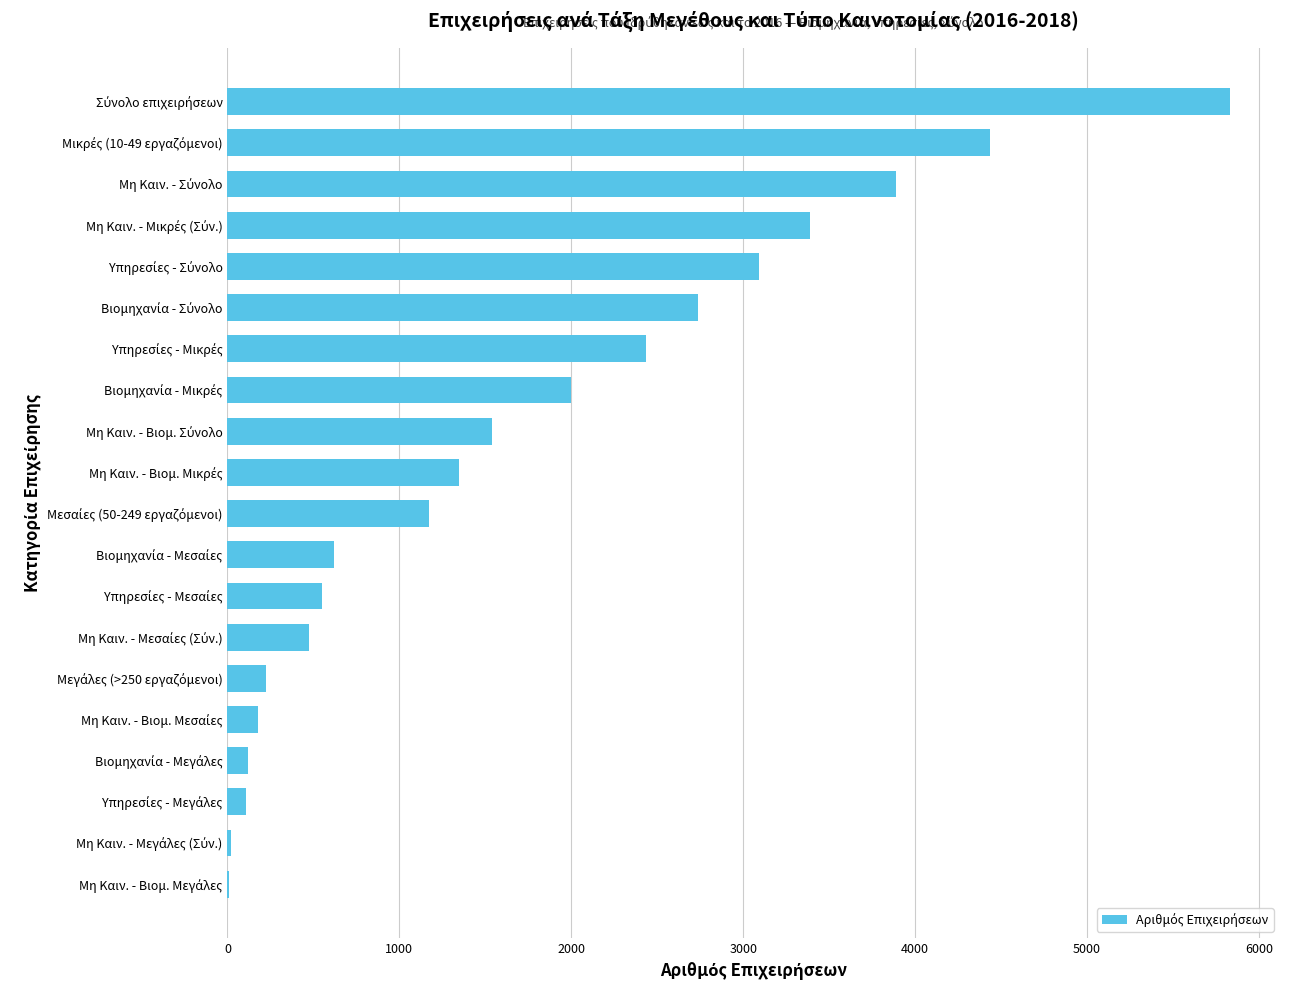

What is the sum of all values?

34177